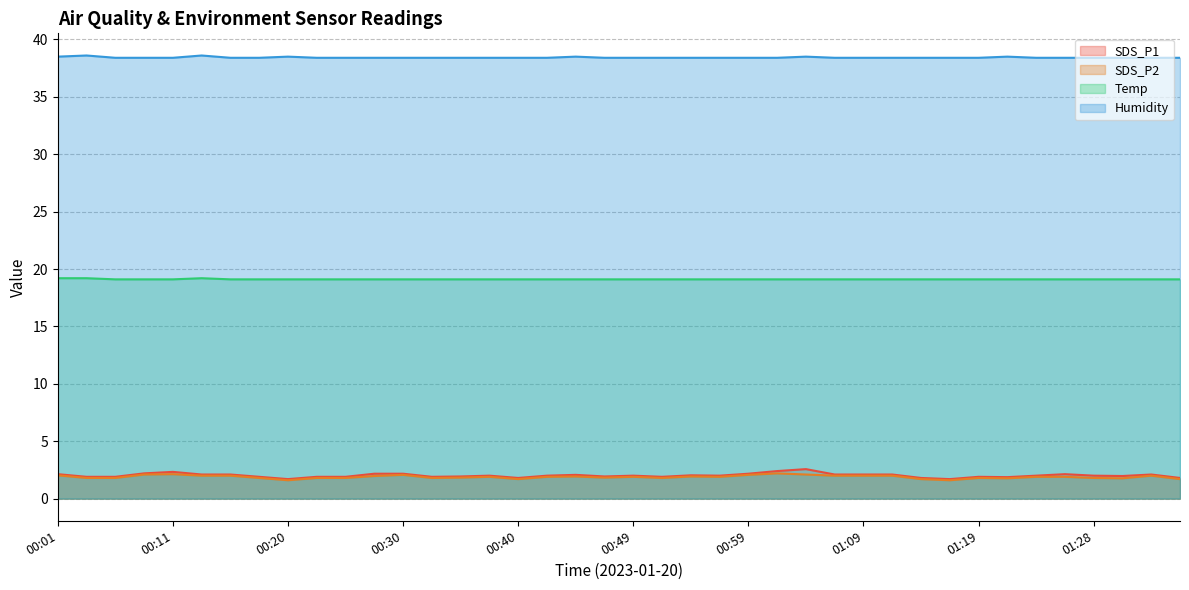

What is the sum of the SDS_P1 values at 00:18 and 00:52?

3.8